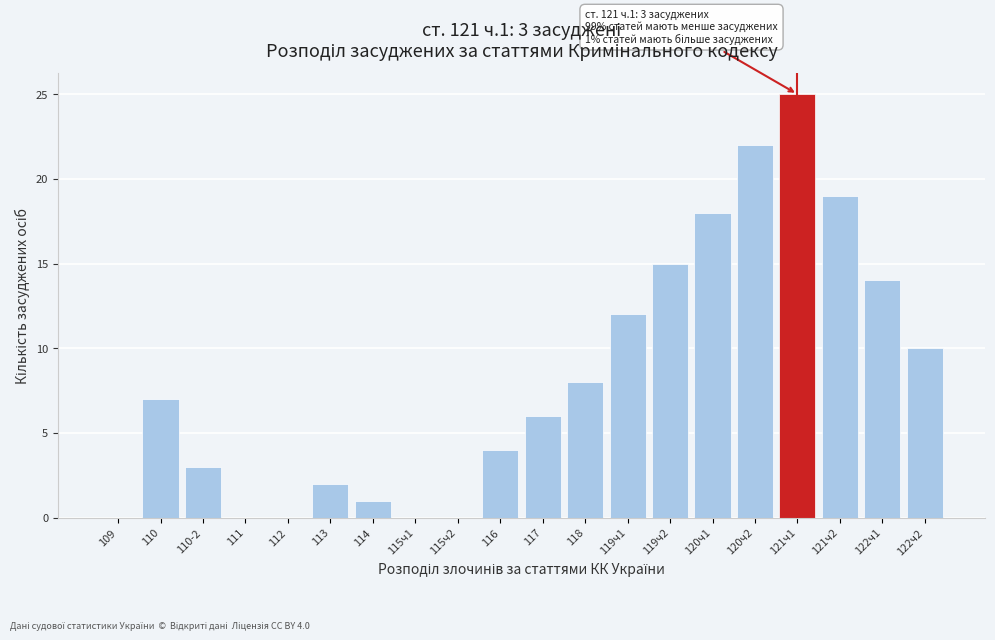

Reading right to left, extract all data points from this chart.

122ч2=10	122ч1=14	121ч2=19	121ч1=25	120ч2=22	120ч1=18	119ч2=15	119ч1=12	118=8	117=6	116=4	115ч2=0	115ч1=0	114=1	113=2	112=0	111=0	110-2=3	110=7	109=0